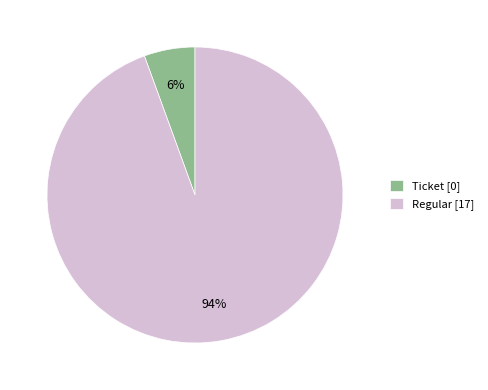

To the nearest percent, what is the combined percentage of Ticket [0] and Regular [17]?

100%